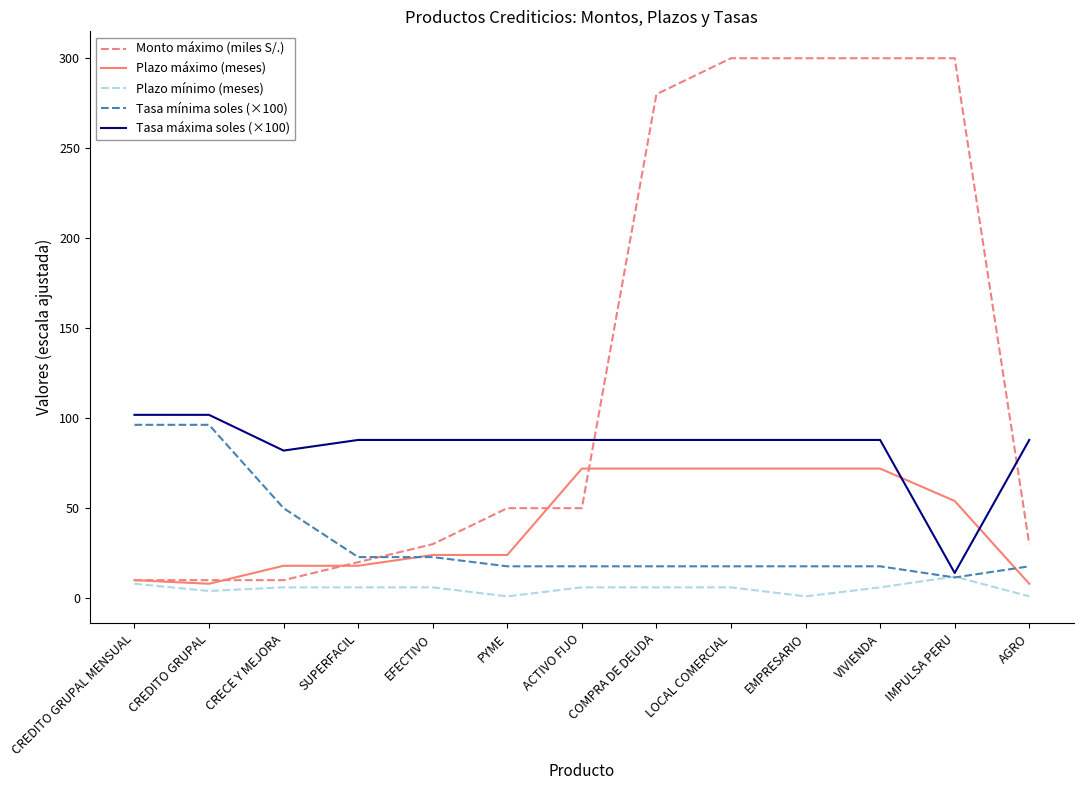

Reading right to left, list all the values displayed in this chart.

Monto máximo (miles S/.): 30.0	300.0	300.0	300.0	300.0	280.0	50.0	50.0	30.0	20.0	10.0	10.0	10.0
Plazo máximo (meses): 8.0	54.0	72.0	72.0	72.0	72.0	72.0	24.0	24.0	18.0	18.0	8.0	10.0
Plazo mínimo (meses): 1.0	12.0	6.0	1.0	6.0	6.0	6.0	1.0	6.0	6.0	6.0	4.0	8.0
Tasa mínima soles (×100): 17.7	11.5	17.7	17.7	17.7	17.7	17.7	17.7	22.8	22.8	50.0	96.3	96.3
Tasa máxima soles (×100): 87.9	14.0	87.9	87.9	87.9	87.9	87.9	87.9	87.9	87.9	82.0	101.9	101.9